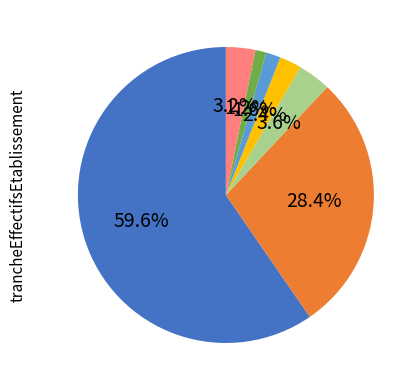

To the nearest percent, what is the average slice percentage?

14%